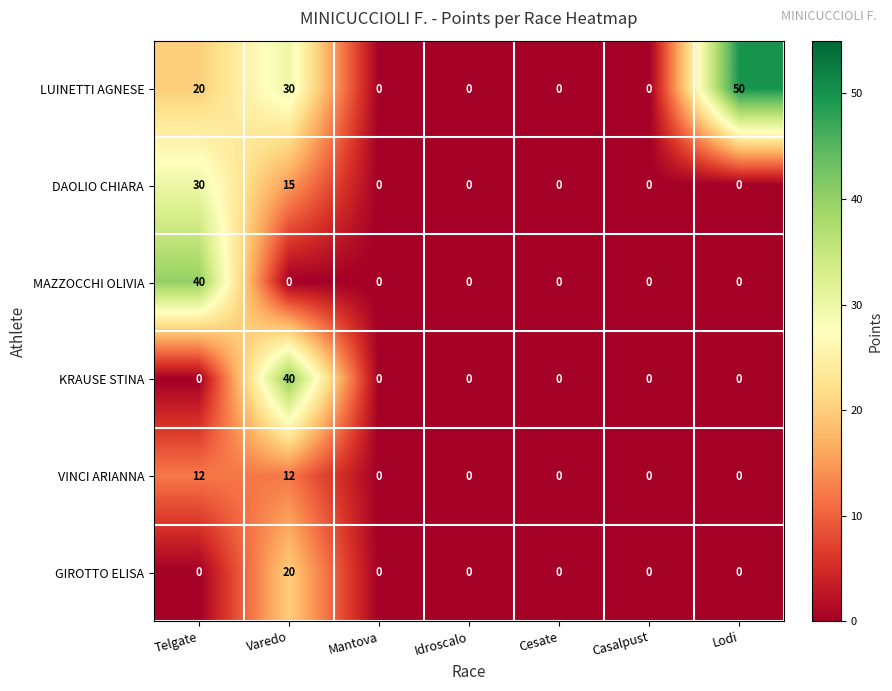

What is the maximum value shown in the chart?

50